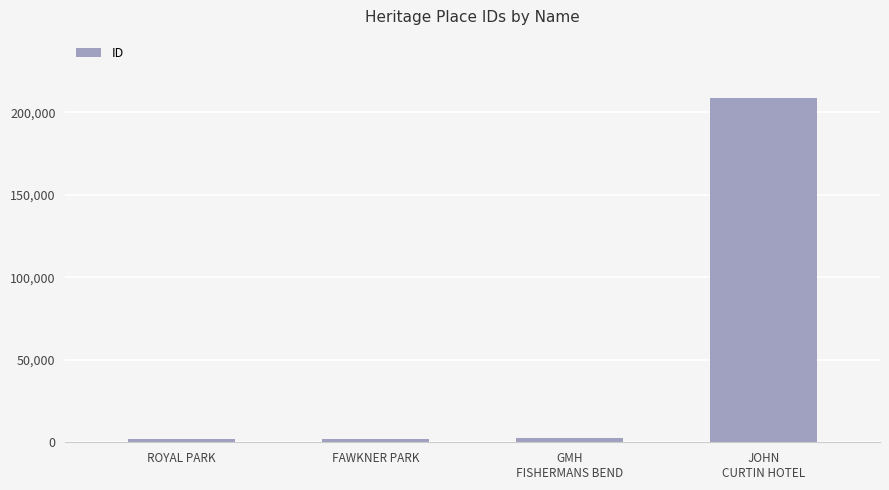

What is the maximum value shown in the chart?

208812